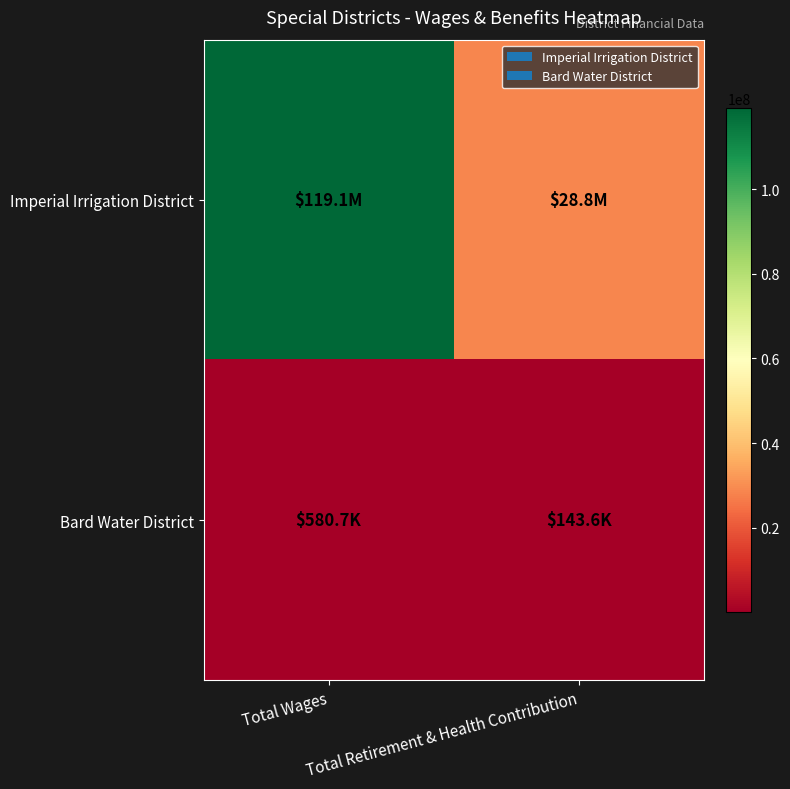

What is the maximum value shown in the chart?

119091028